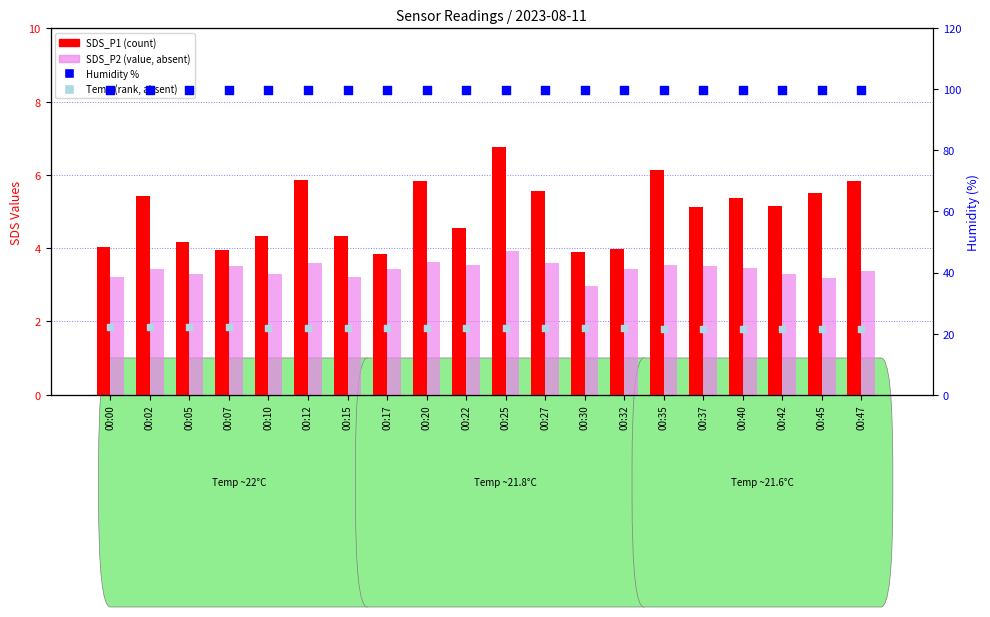

Which series has the widest spread of Y values?

SDS_P1